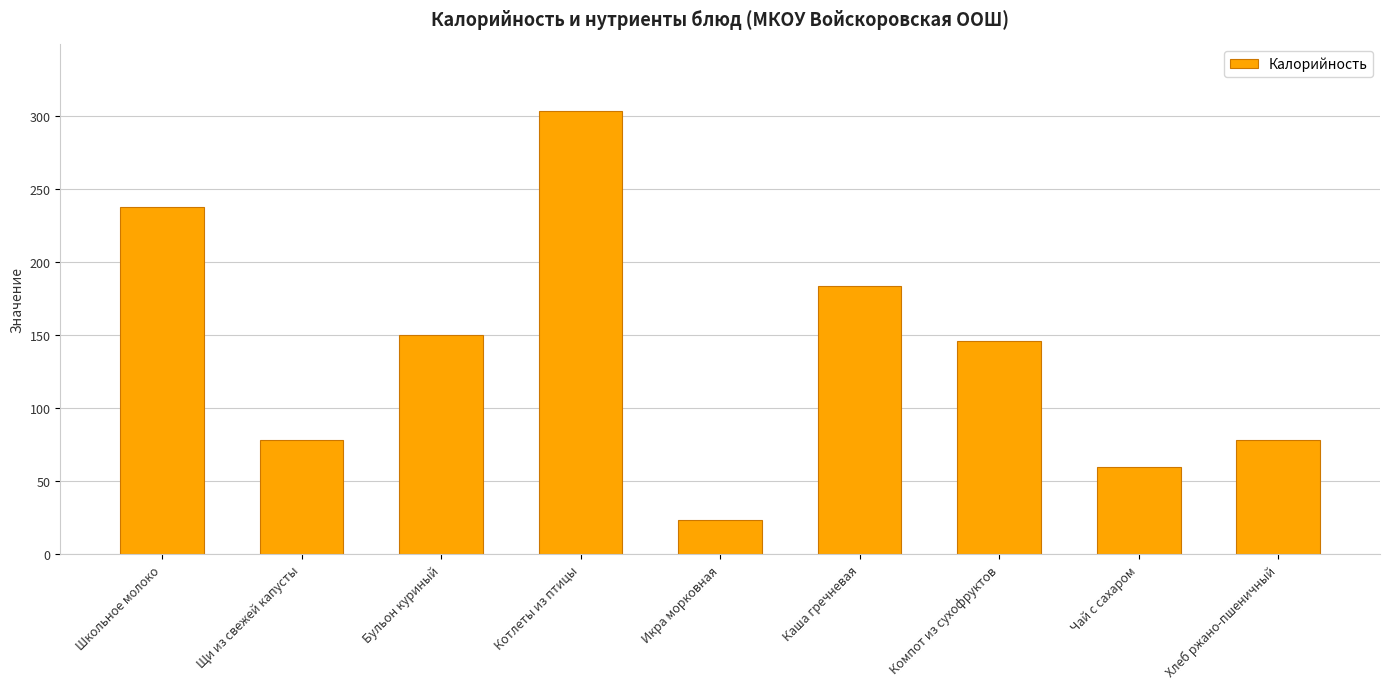

How many values are below 146?

4